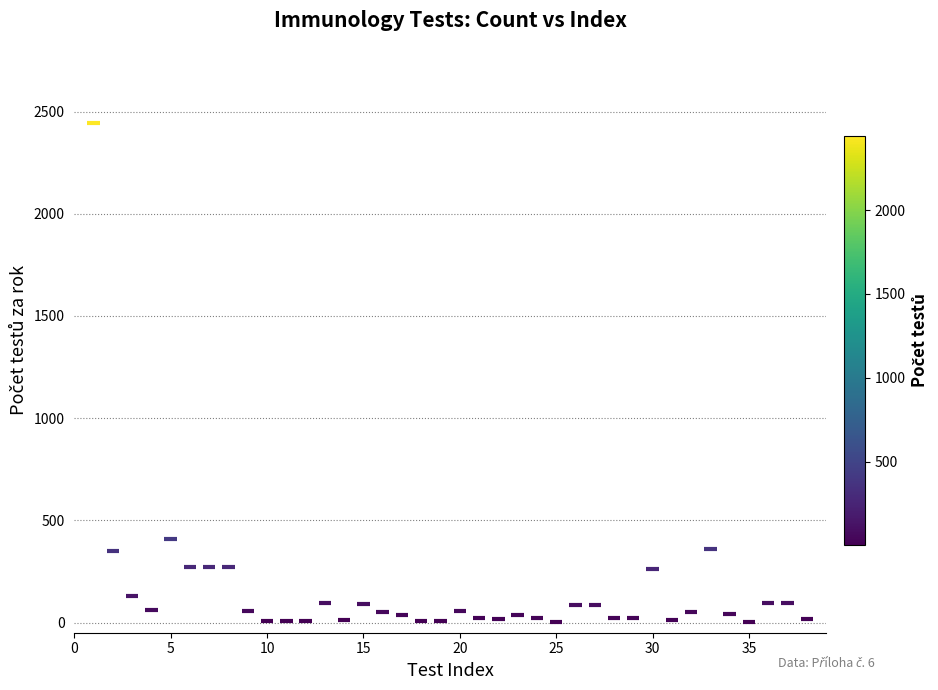

What is the range of X values (max minus min)?

37